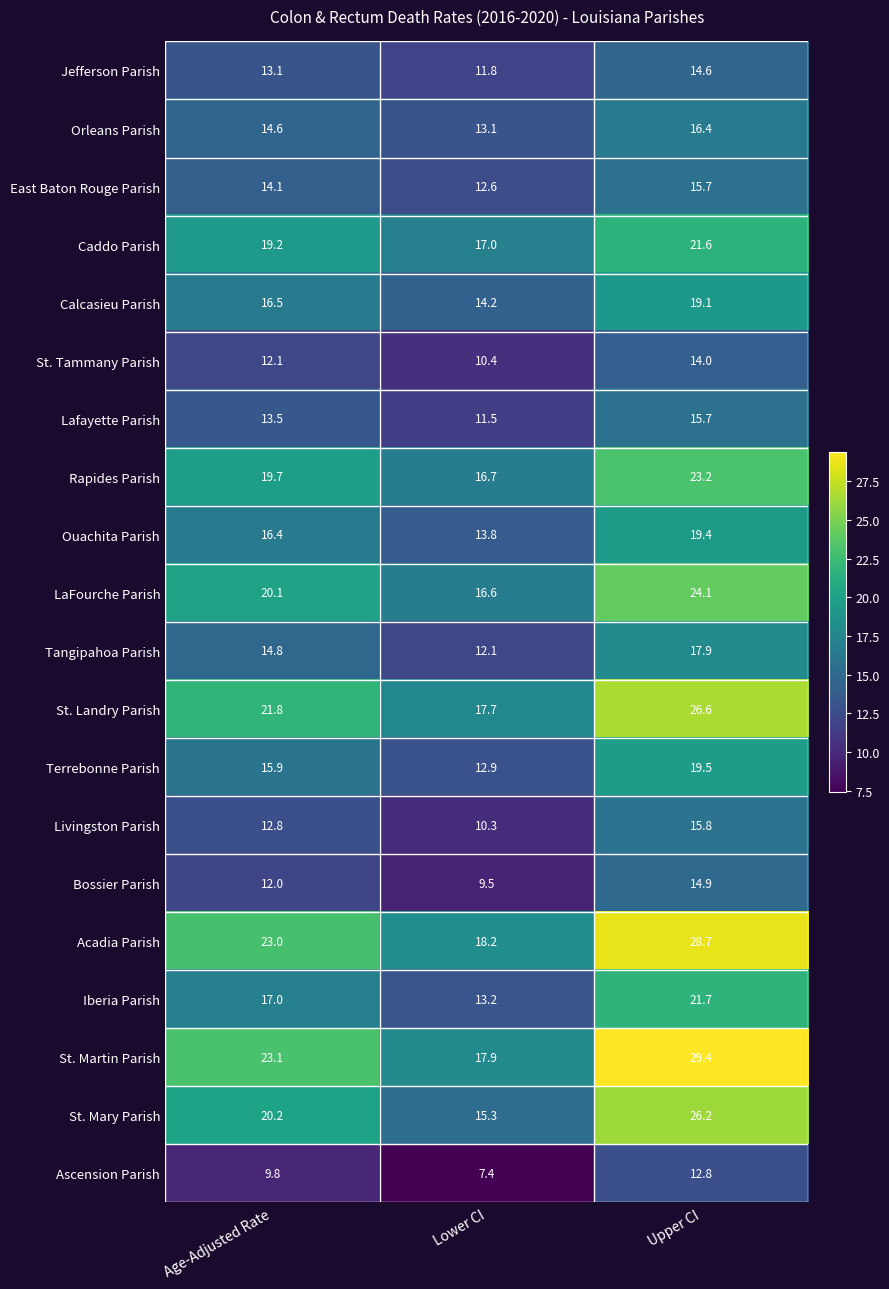

Between Age-Adjusted Rate and Lower CI, which series saw the biggest shift?

St. Martin Parish